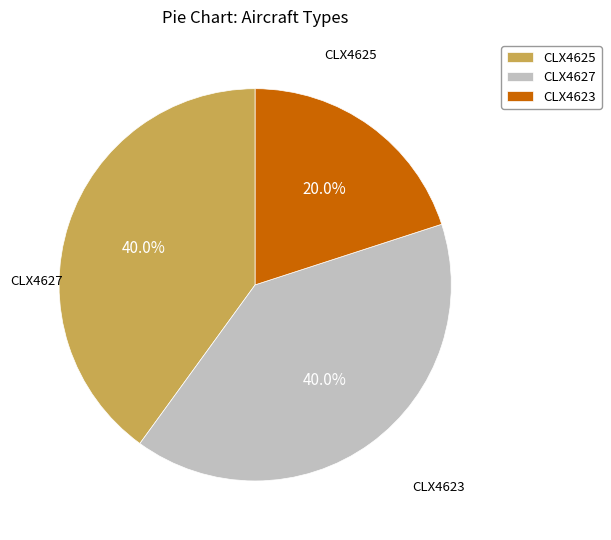

What percentage is the CLX4627 slice, to the nearest percent?

40%